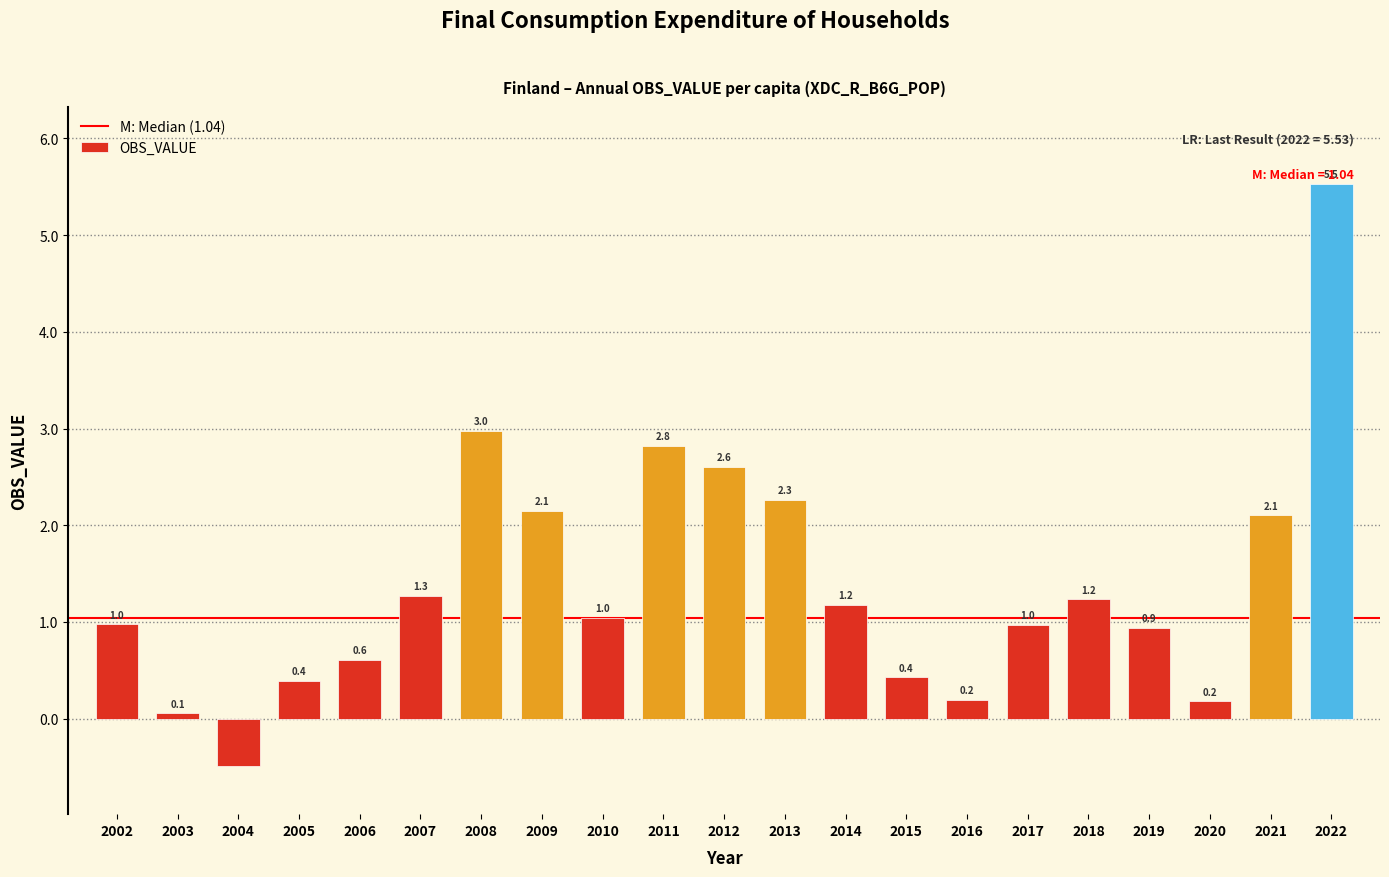

Where does the data first go above 1?

2007